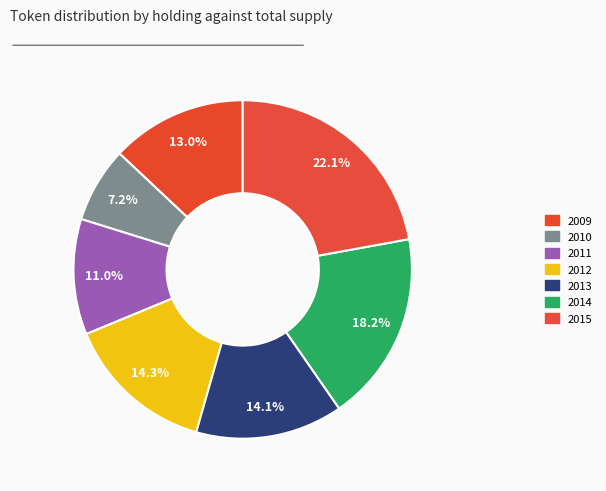

Does 2009 account for over 50% of the chart?

No